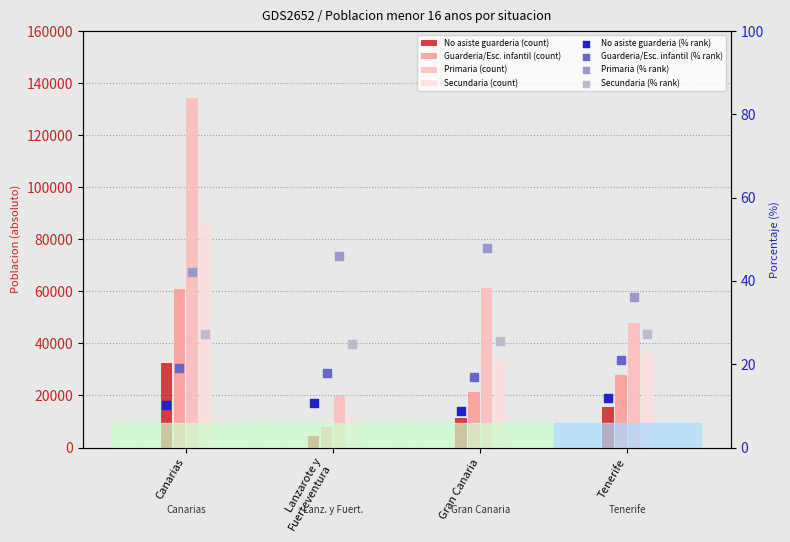

Which series contains the lowest Y value?

No asiste guarderia